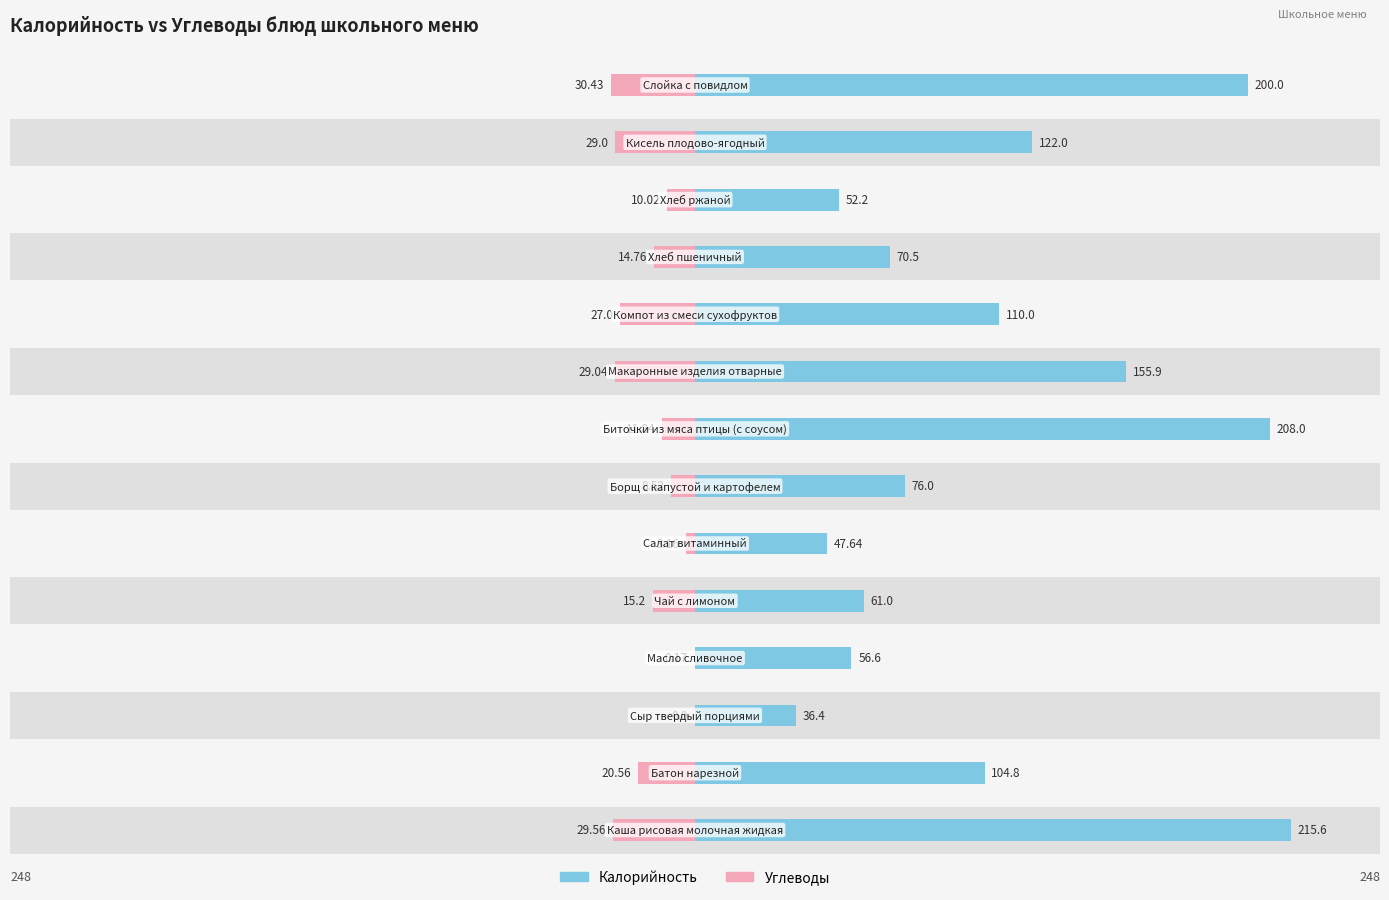

List the series in order of their peak value, highest first.

Калорийность, Углеводы